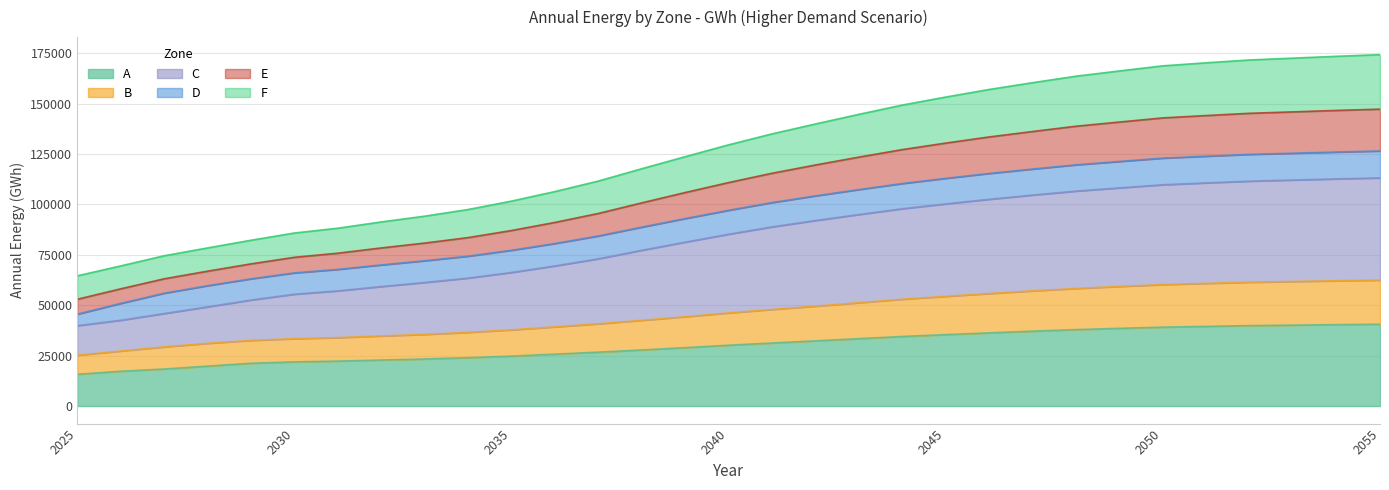

True or false: A has more than 2 interior local peaks.

False